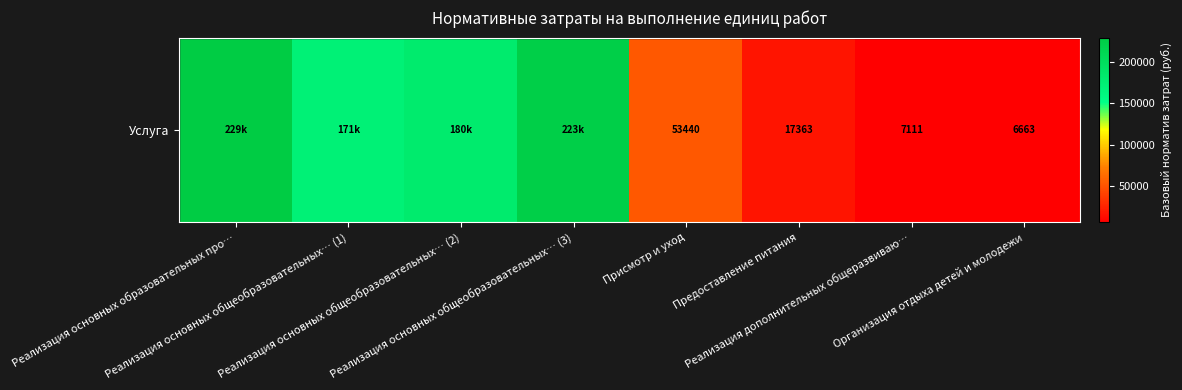

What is the difference between the values at Реализация основных общеобразовательных… (1) and Предоставление питания?

153943.8